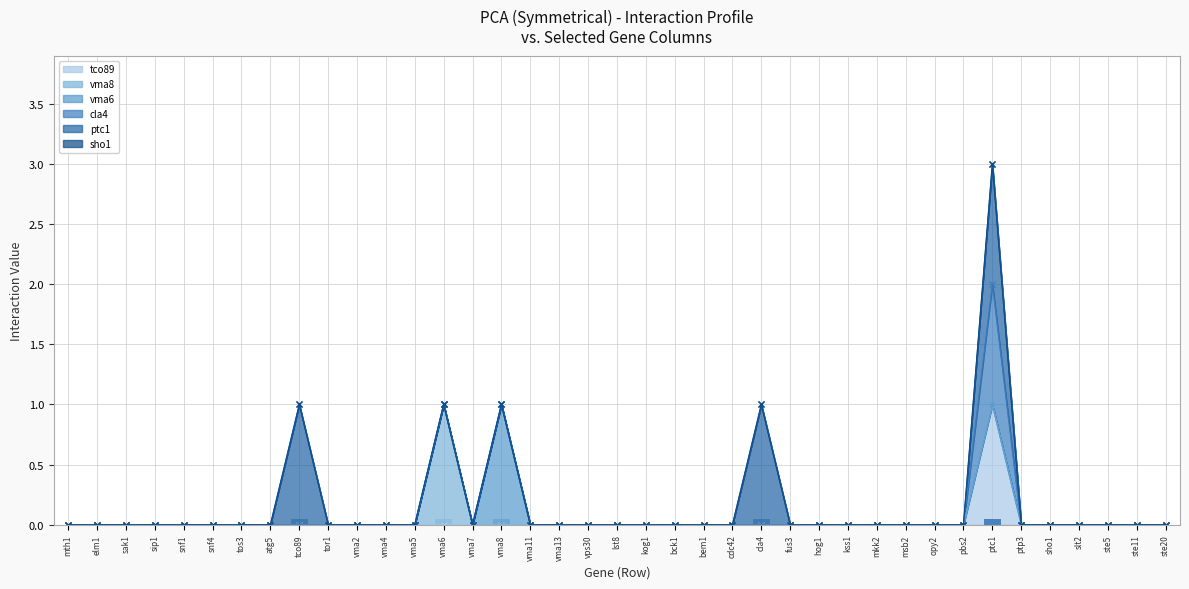

Is it true that cla4 equals 0.0 at vma7?

False